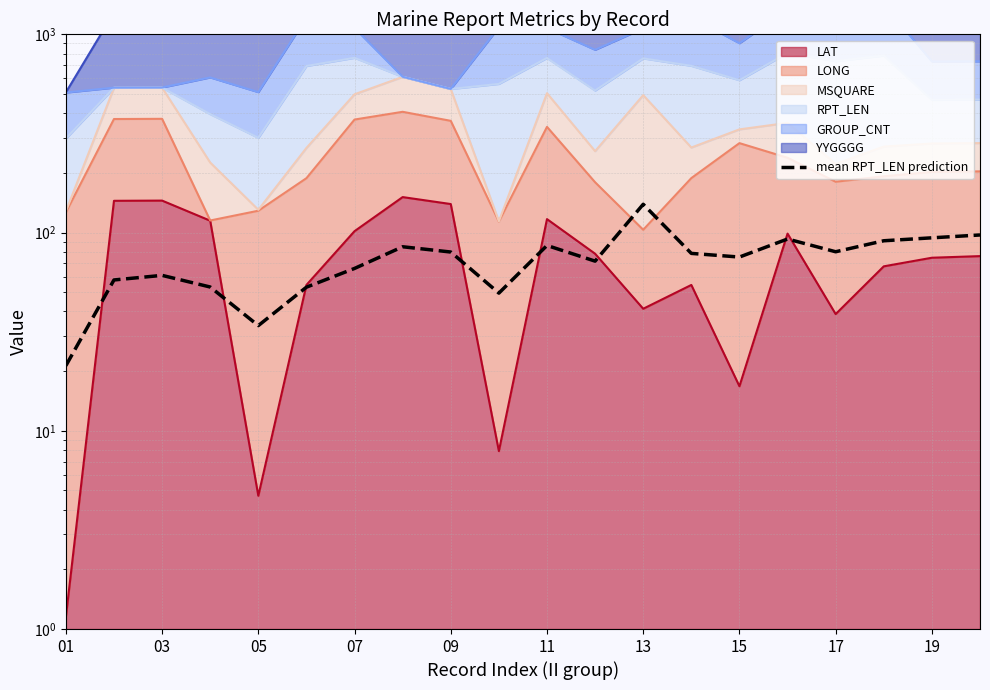

What is the average value?

73.3